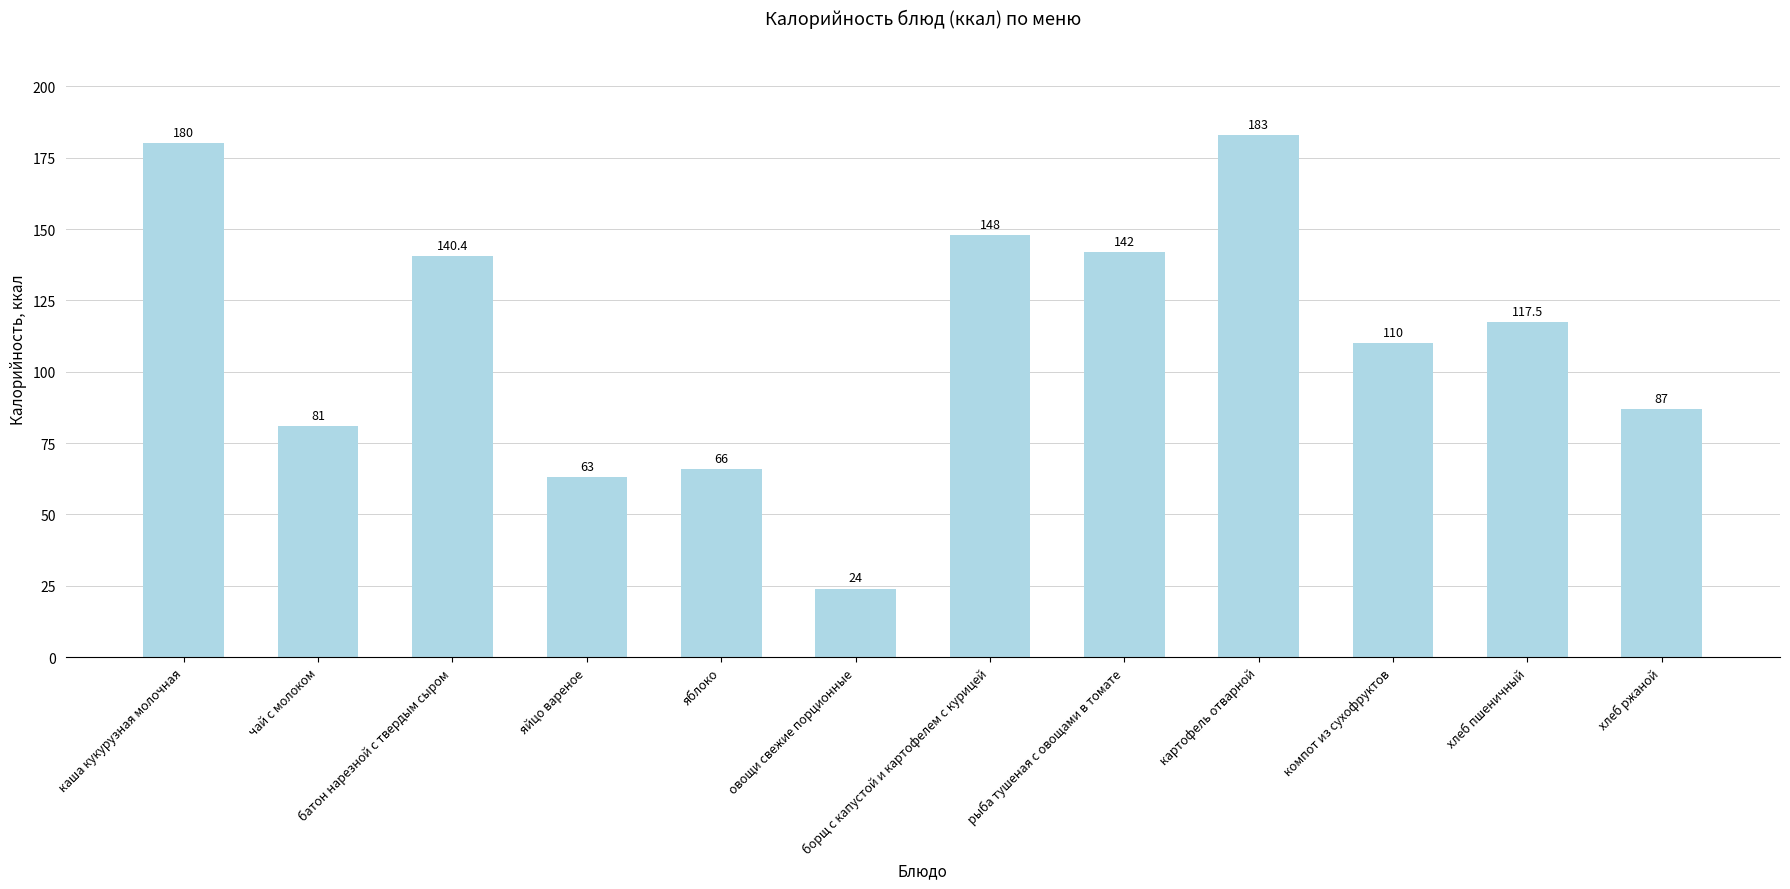

Does the chart contain any negative values?

No